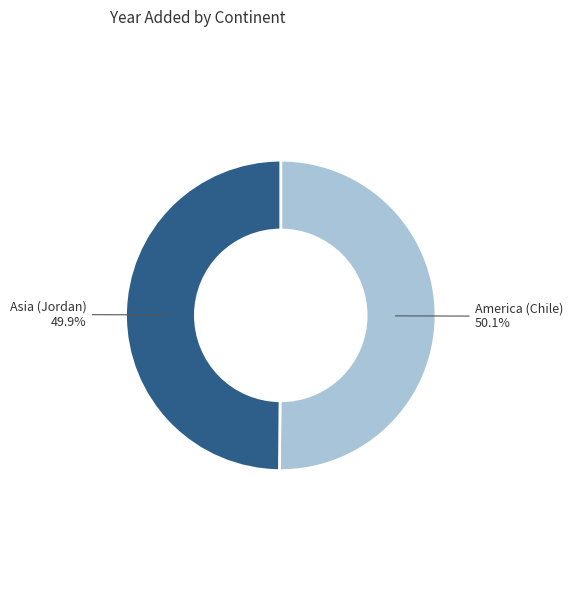

Approximately how many times larger is the value at Asia (Jordan) compared to America (Chile)?

1.0